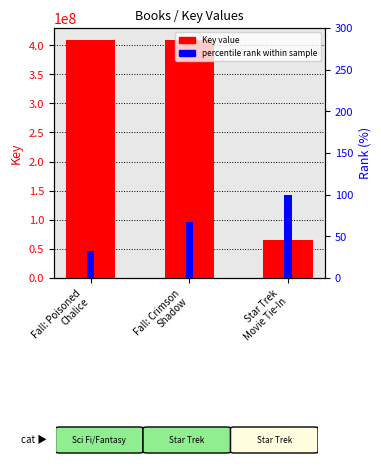

Reading left to right, transcribe all the data shown in this chart.

Key value: Fall: Poisoned
Chalice=409062667	Fall: Crimson
Shadow=409062526	Star Trek
Movie Tie-In=64582465
percentile rank within sample: Fall: Poisoned
Chalice=33	Fall: Crimson
Shadow=67	Star Trek
Movie Tie-In=100